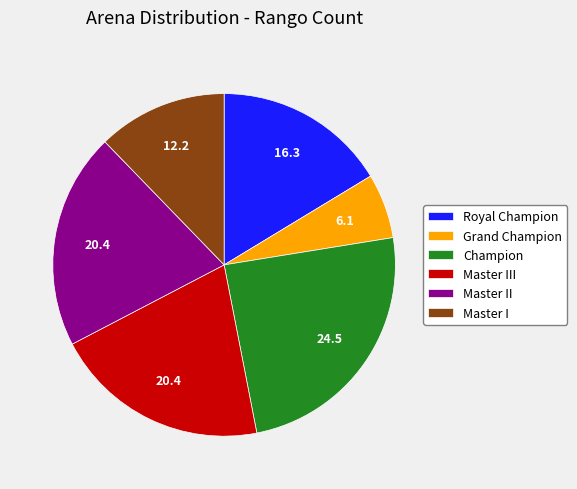

Do Master III and Champion together represent more than half of the pie?

No